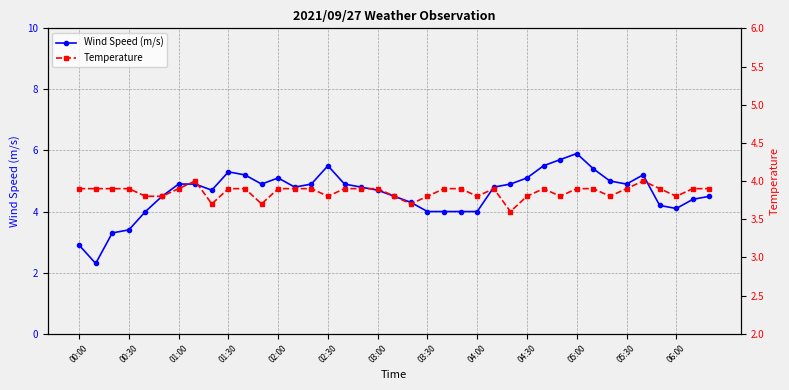

True or false: Wind Speed (m/s) and Temperature intersect in this chart.

True